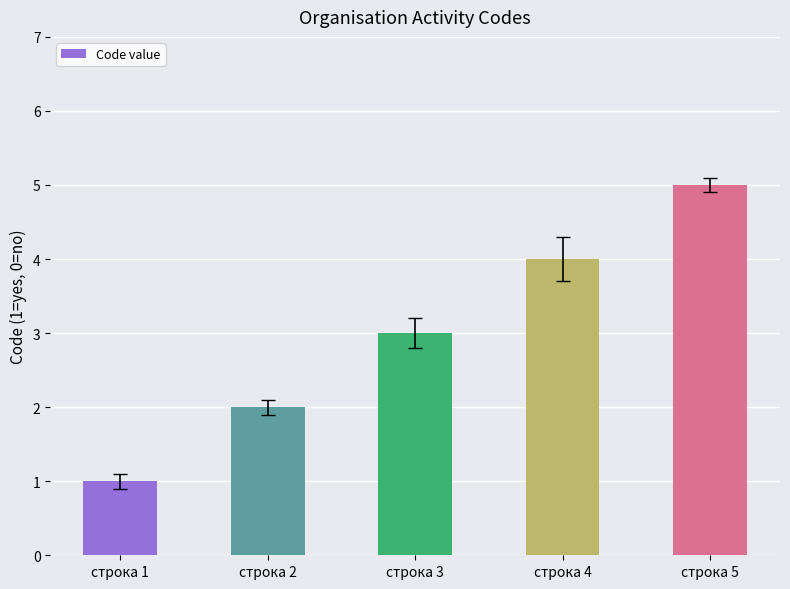

Approximately how many times larger is the value at строка 4 compared to строка 5?

0.8